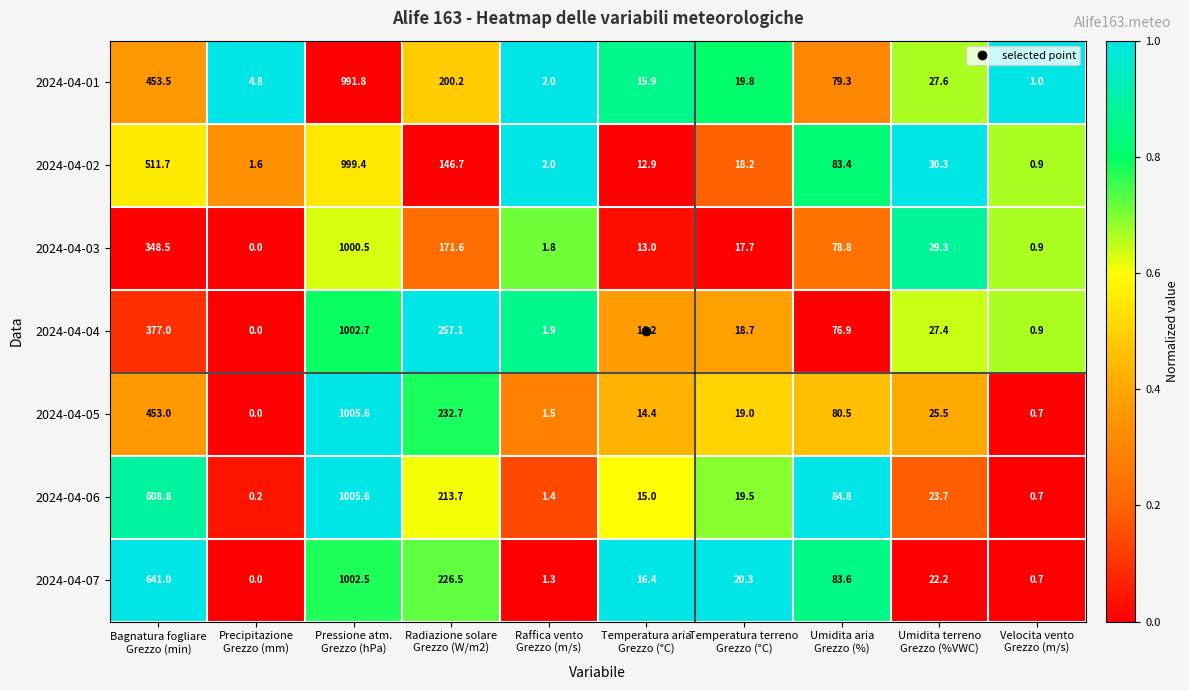

Which series has the widest spread of values?

2024-04-05